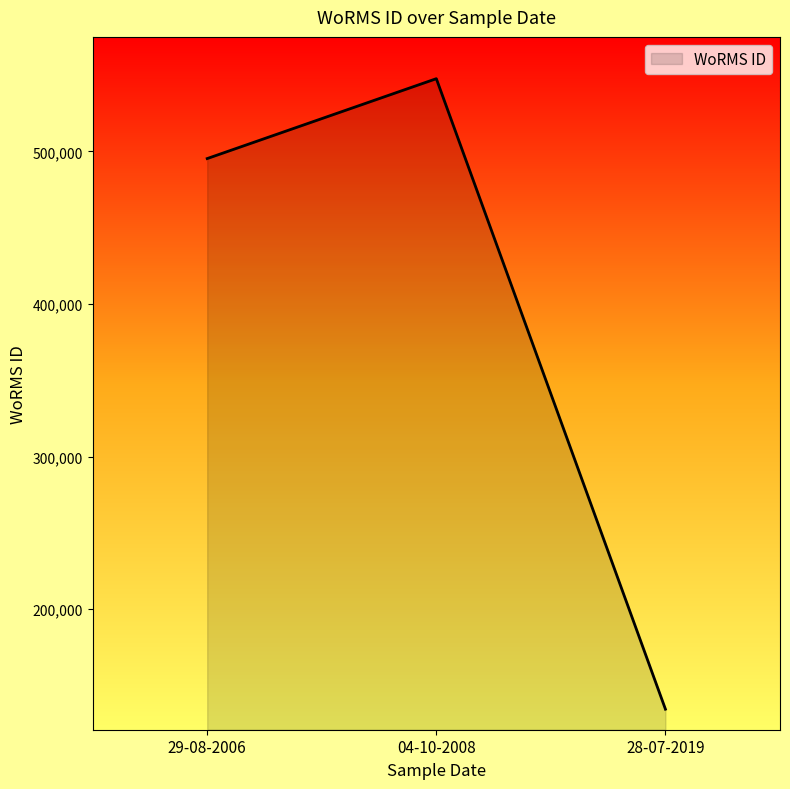

What is the average value?

392523